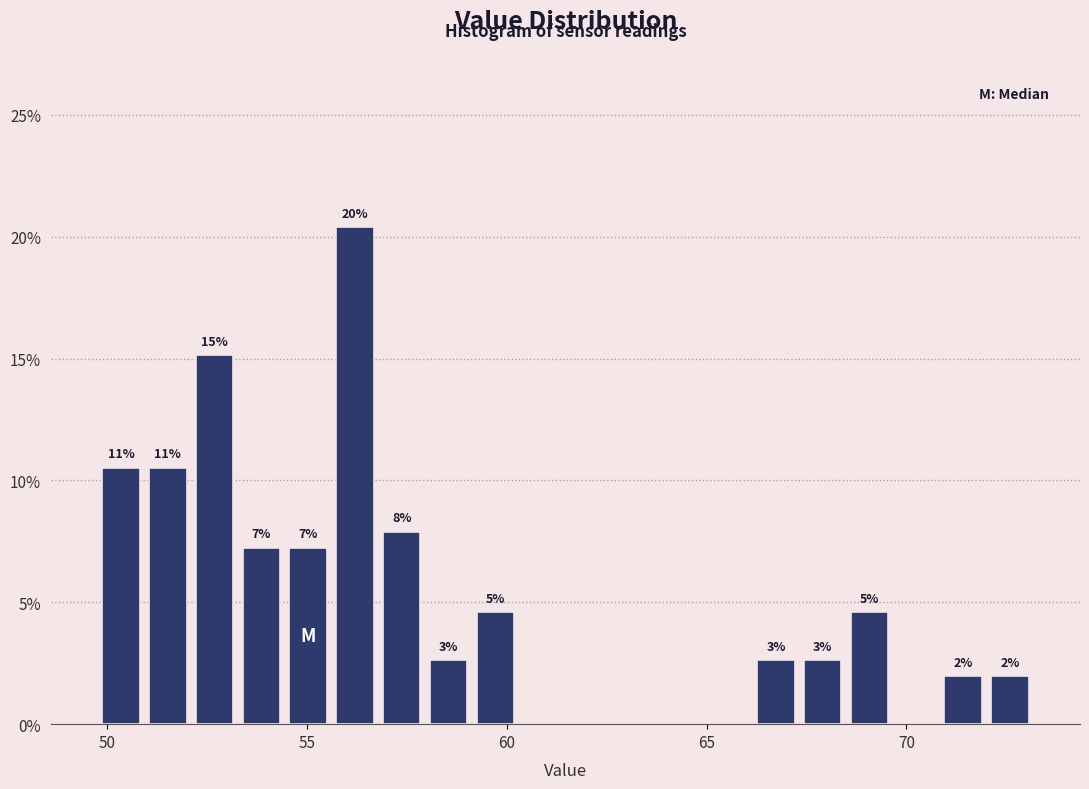

Around what value on the x-axis is the tallest bar? Give the approximate position of its centre, as read against the axis.

56.0